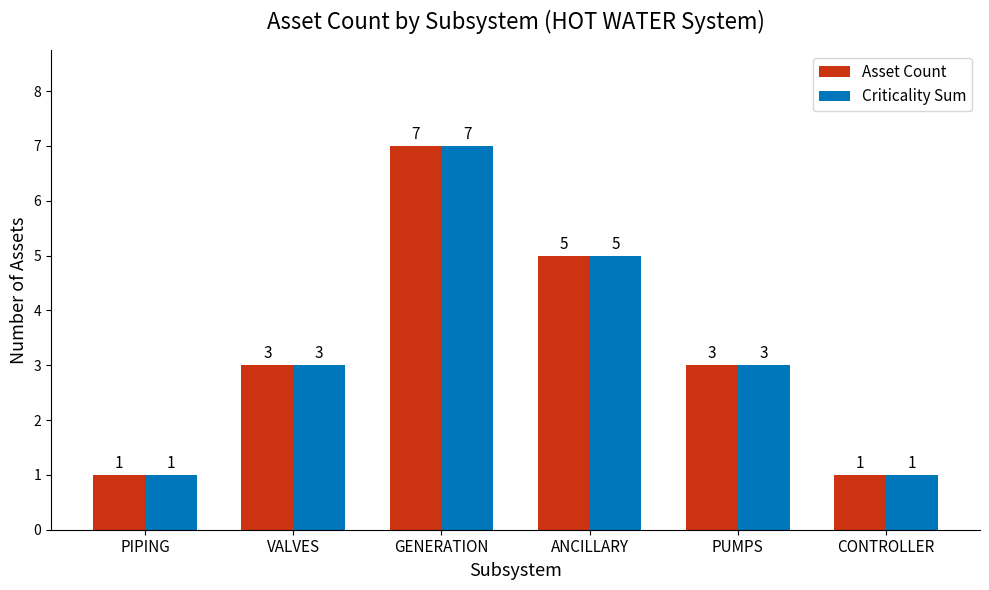

What is the maximum value for Asset Count?

7